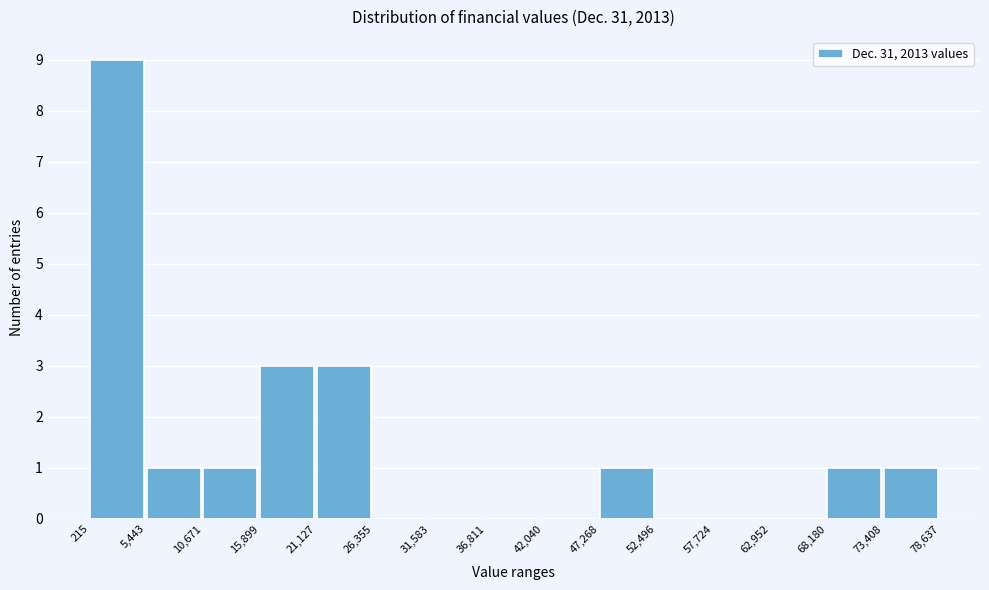

Over which range of the x-axis is the bar tallest?

215 to 5,443